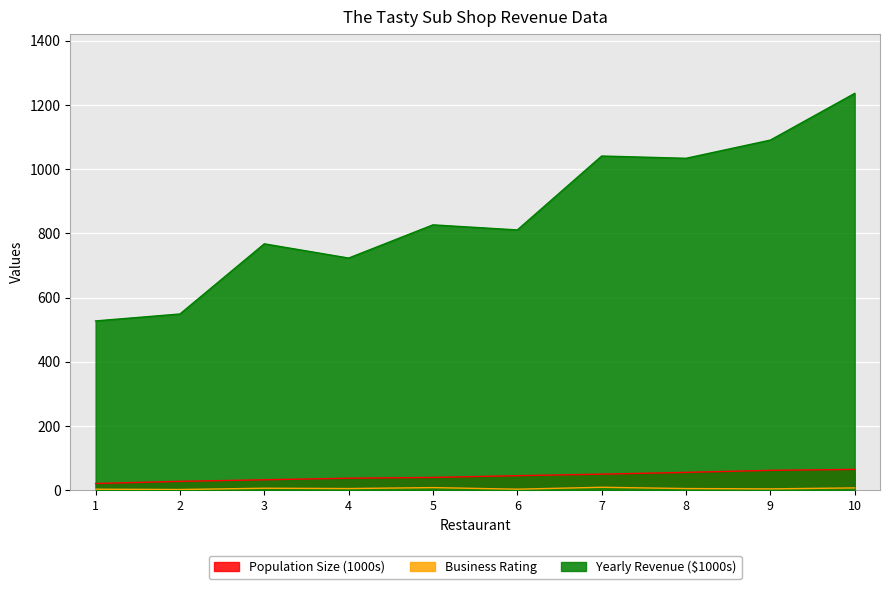

What are all the series names shown in the legend?

Population Size (1000s), Business Rating, Yearly Revenue ($1000s)